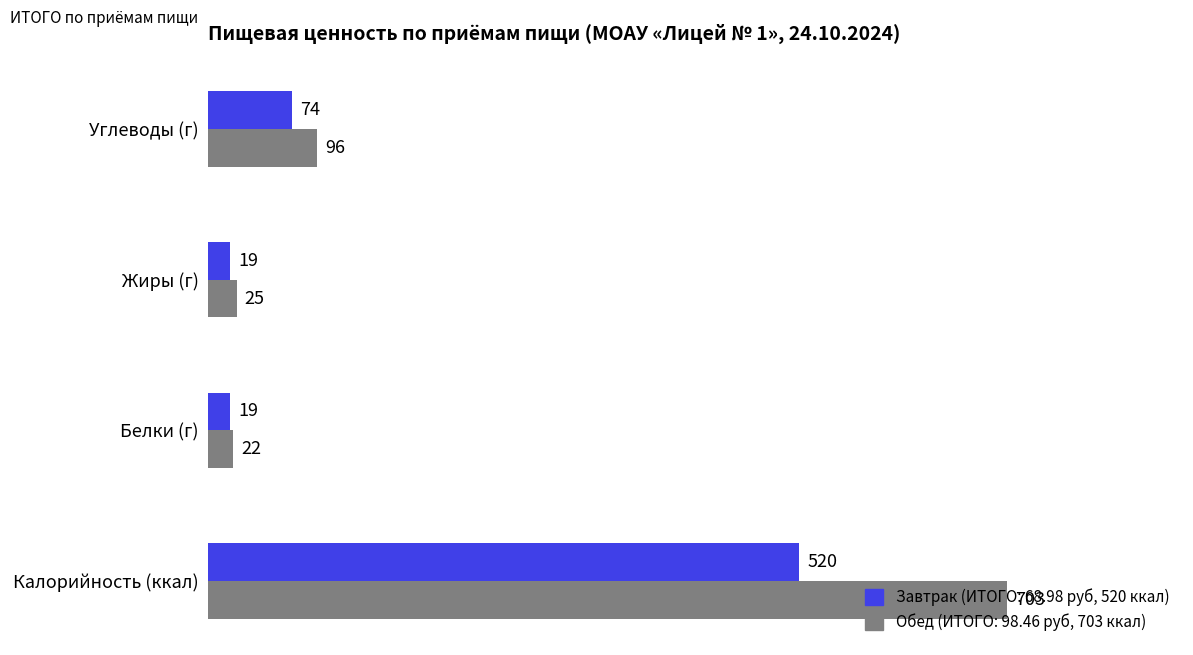

At which category is the sum across all series the highest?

Калорийность (ккал)